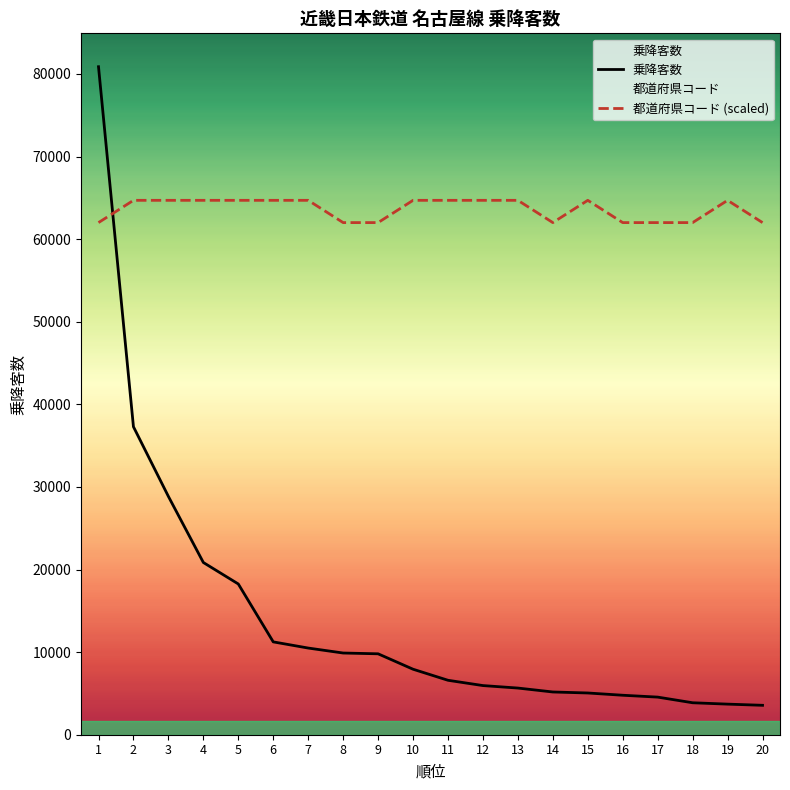

What value does the 乗降客数 series have at 20?

3562.0